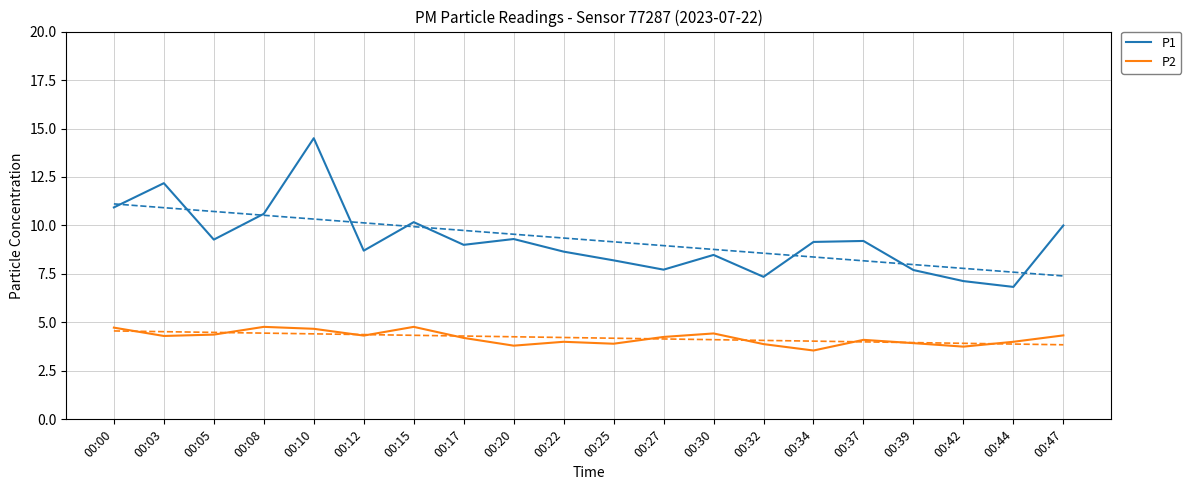

What is the approximate value of P2 at 00:20?

3.8